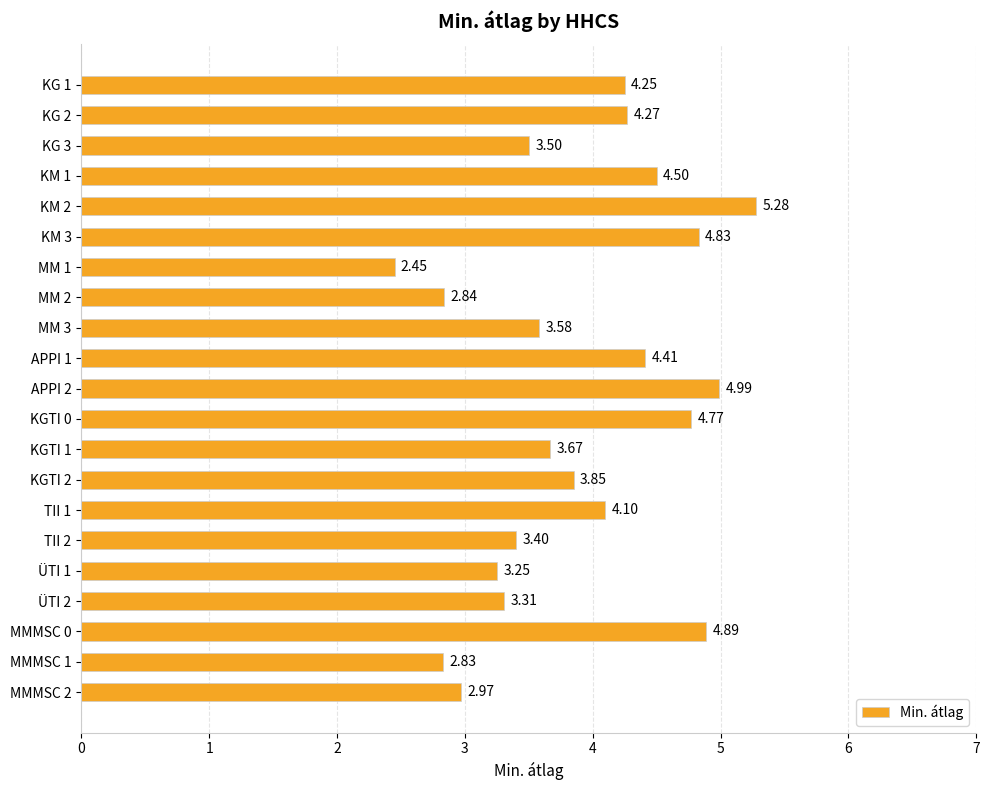

Which has a higher value, KG 1 or ÜTI 1?

KG 1